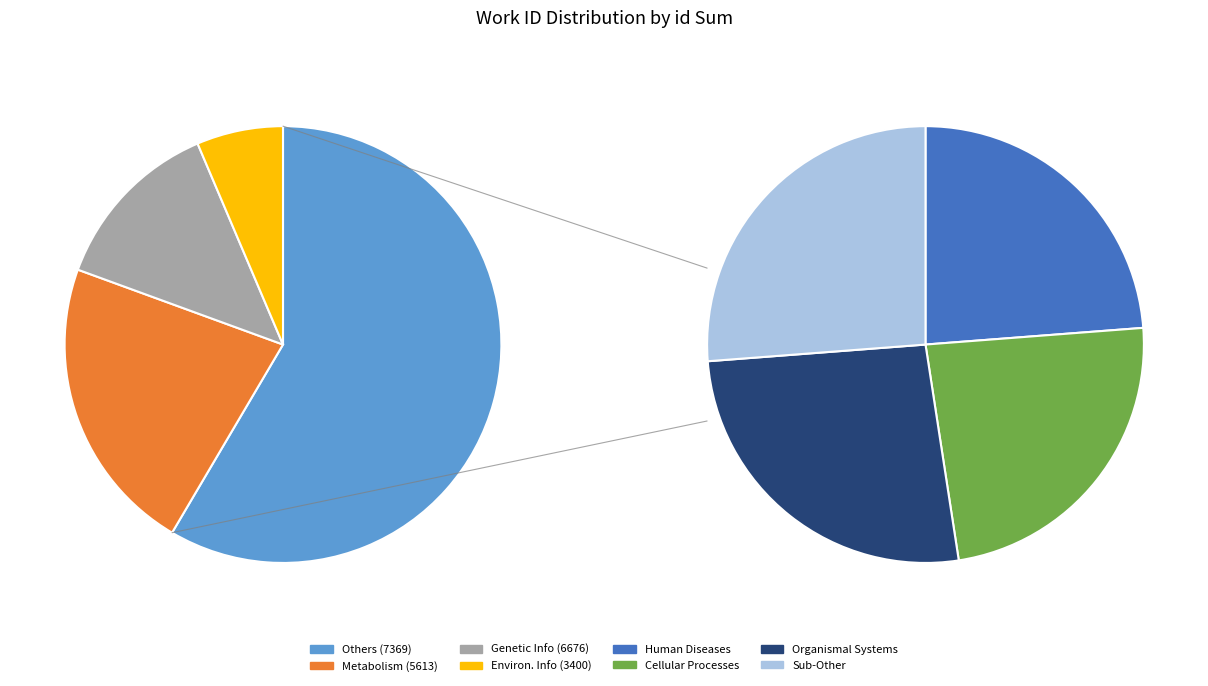

What is the smallest slice in the pie chart?

3400